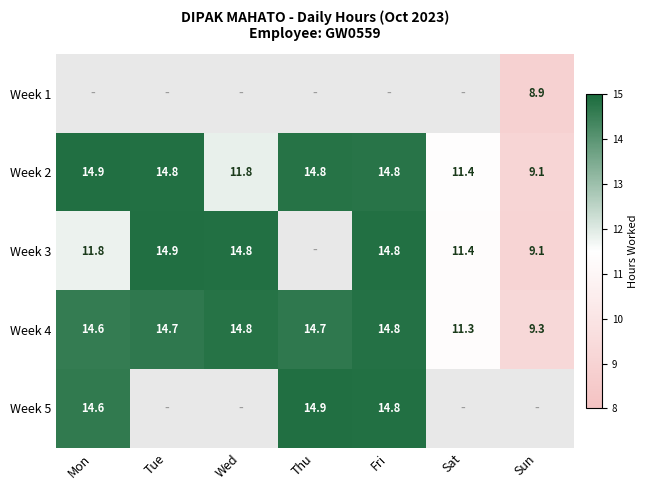

Is the value of Week 4 at Mon greater than the value of Week 3 at Tue?

No